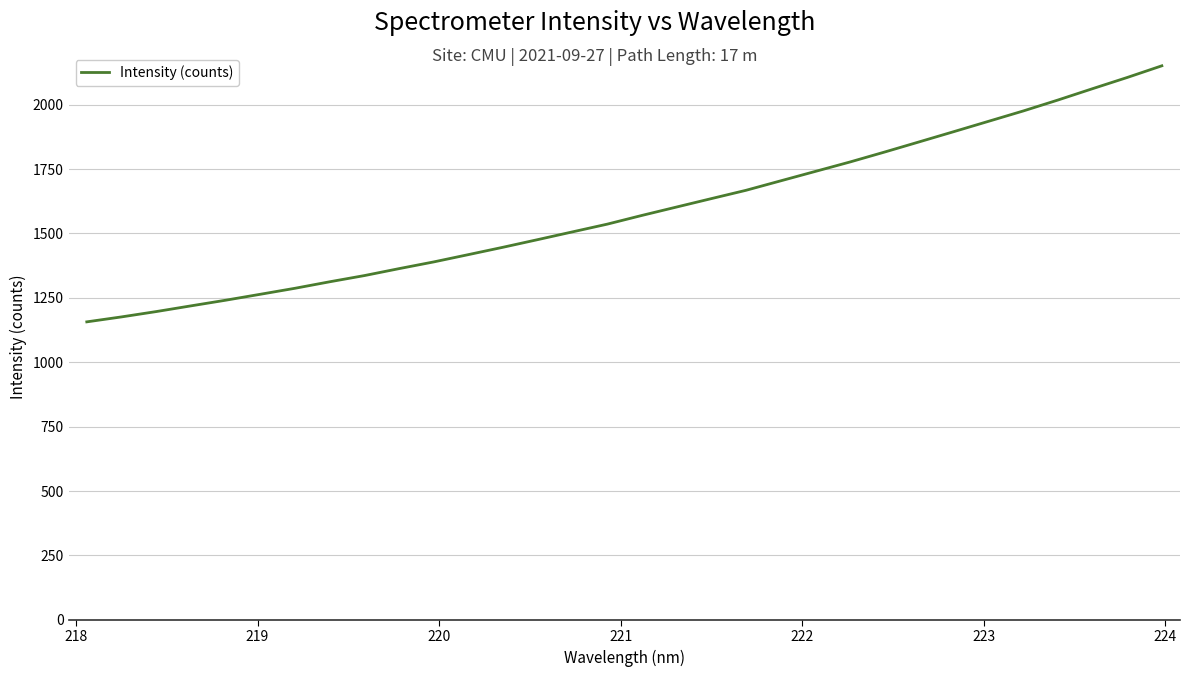

What is the difference between the maximum and minimum values?

994.2